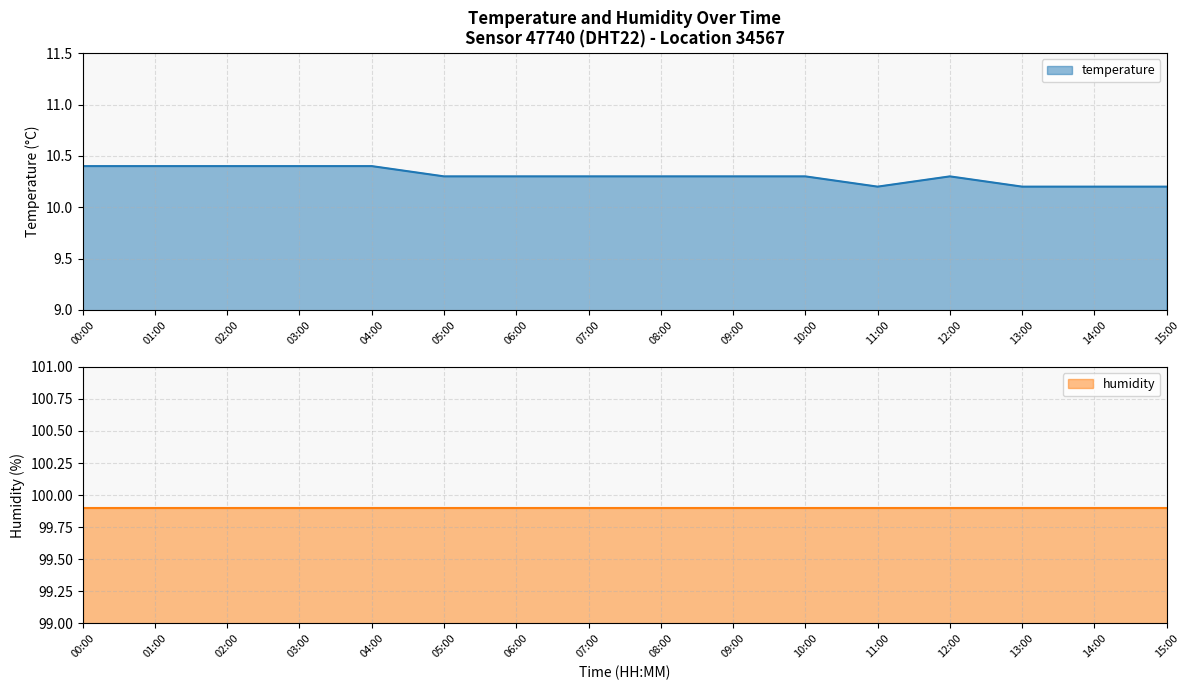

Count the values in the range 10 to 11.

16